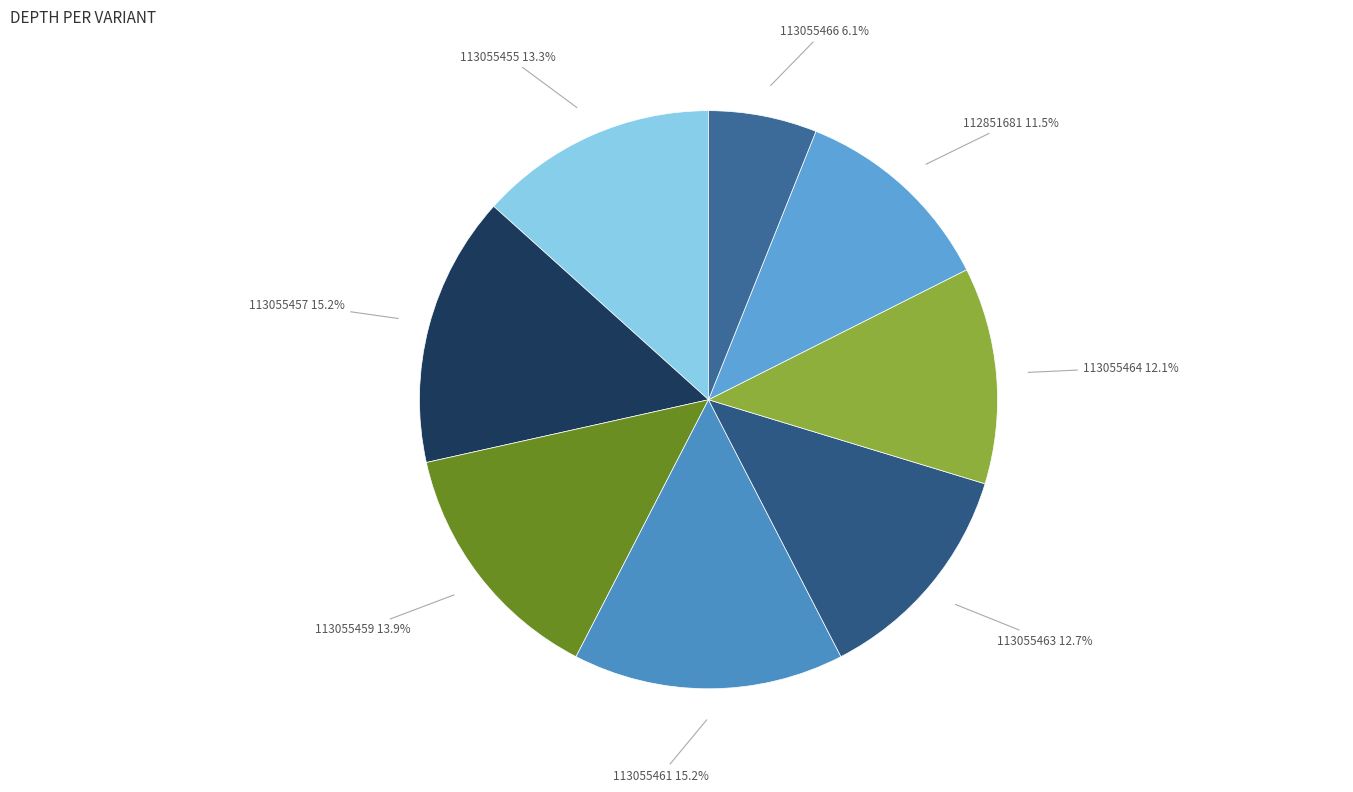

Which slice is the smallest?

113055466